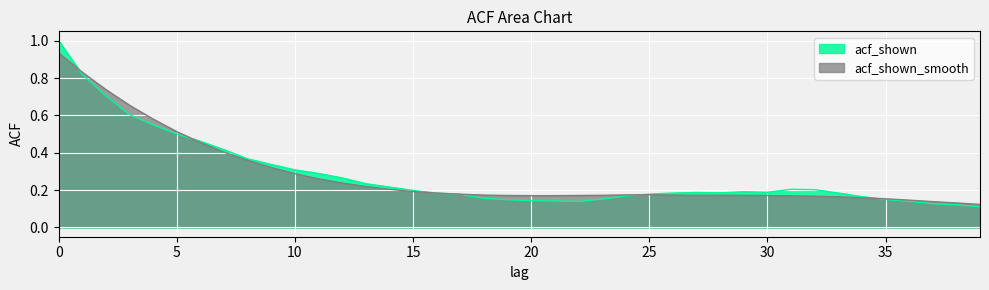

Is it true that acf_shown equals 0.1 at 22?

False